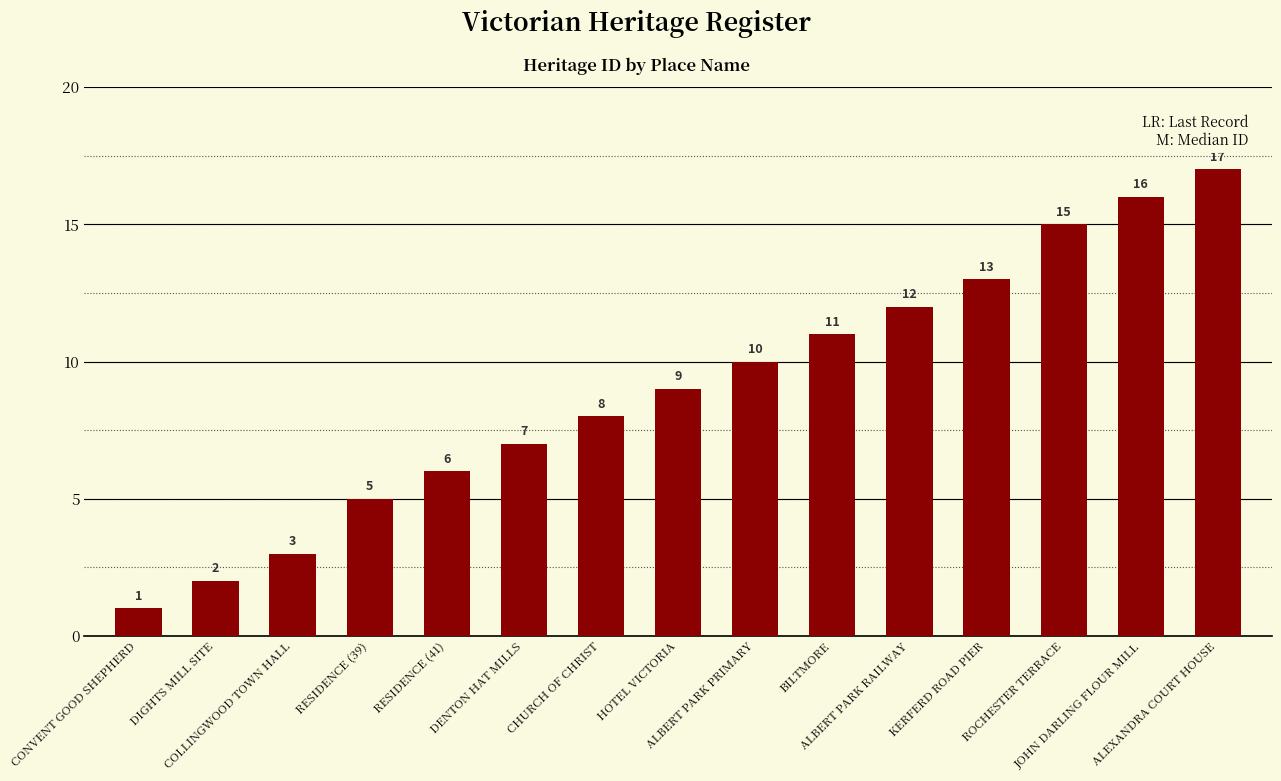

How many data points does each series have?

15